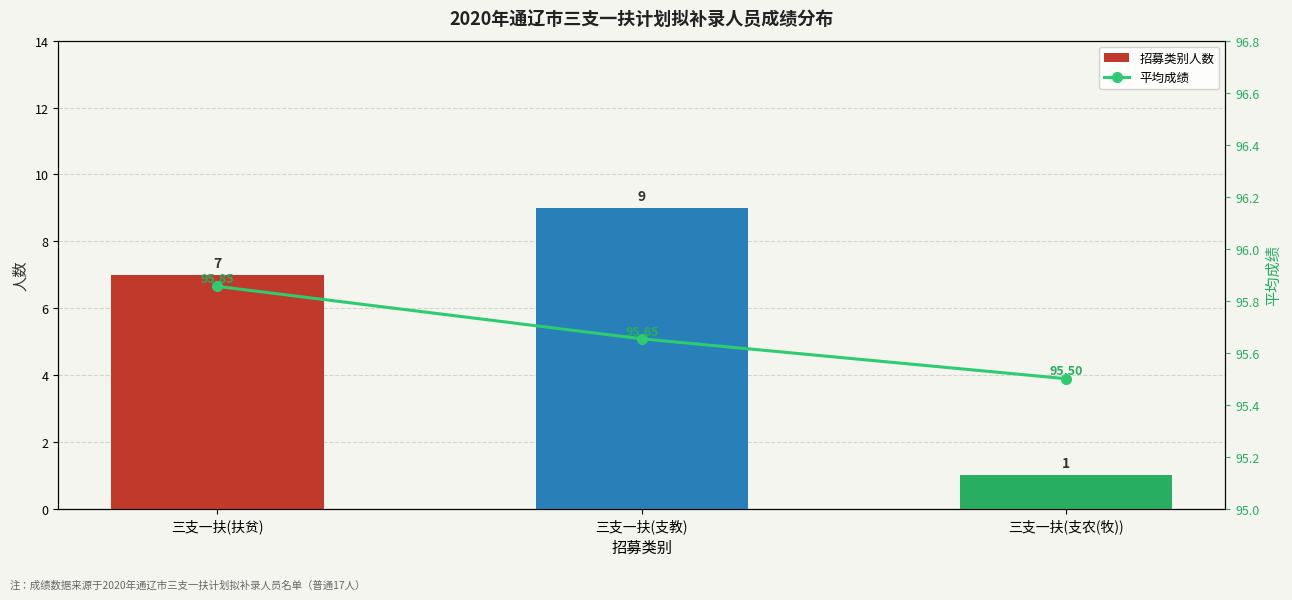

What is the value of the 平均成绩 bar at the 3rd from the left?

95.5